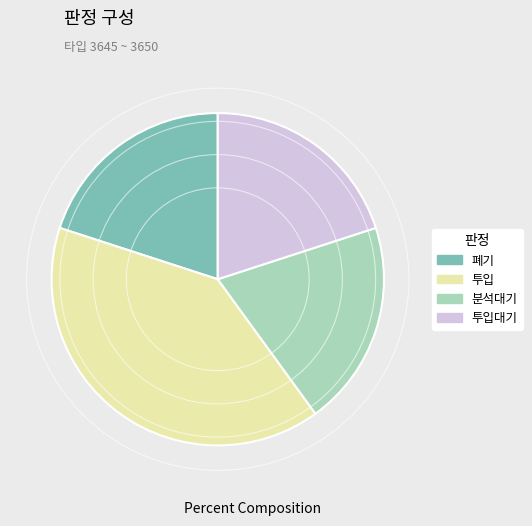

The 투입 slice represents 53% of the pie. True or false?

False